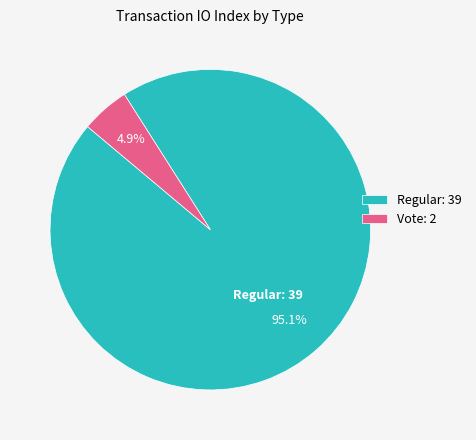

Is it true that Vote is 15% of the pie?

False